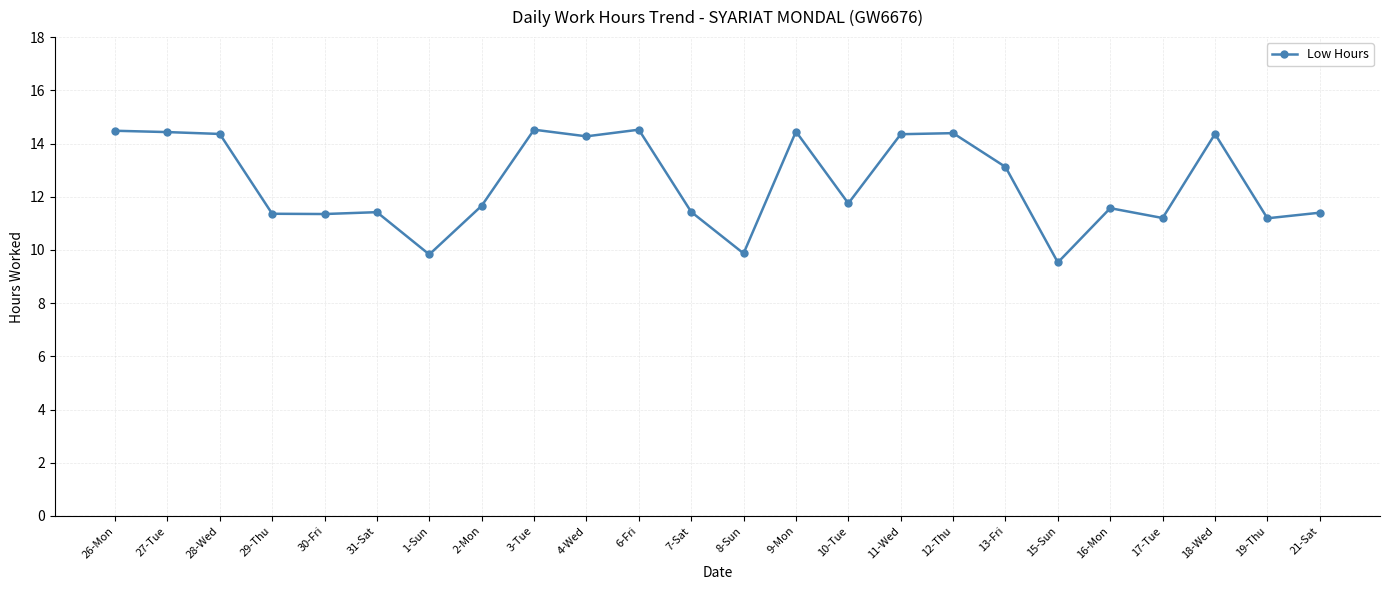

Where does the data first go above 11?

26-Mon